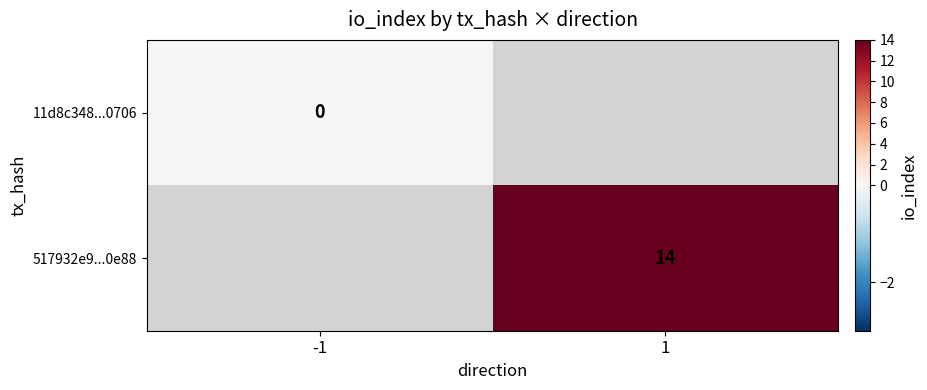

Is the value of 517932e9...0e88 at 1 greater than the value of 11d8c348...0706 at -1?

Yes